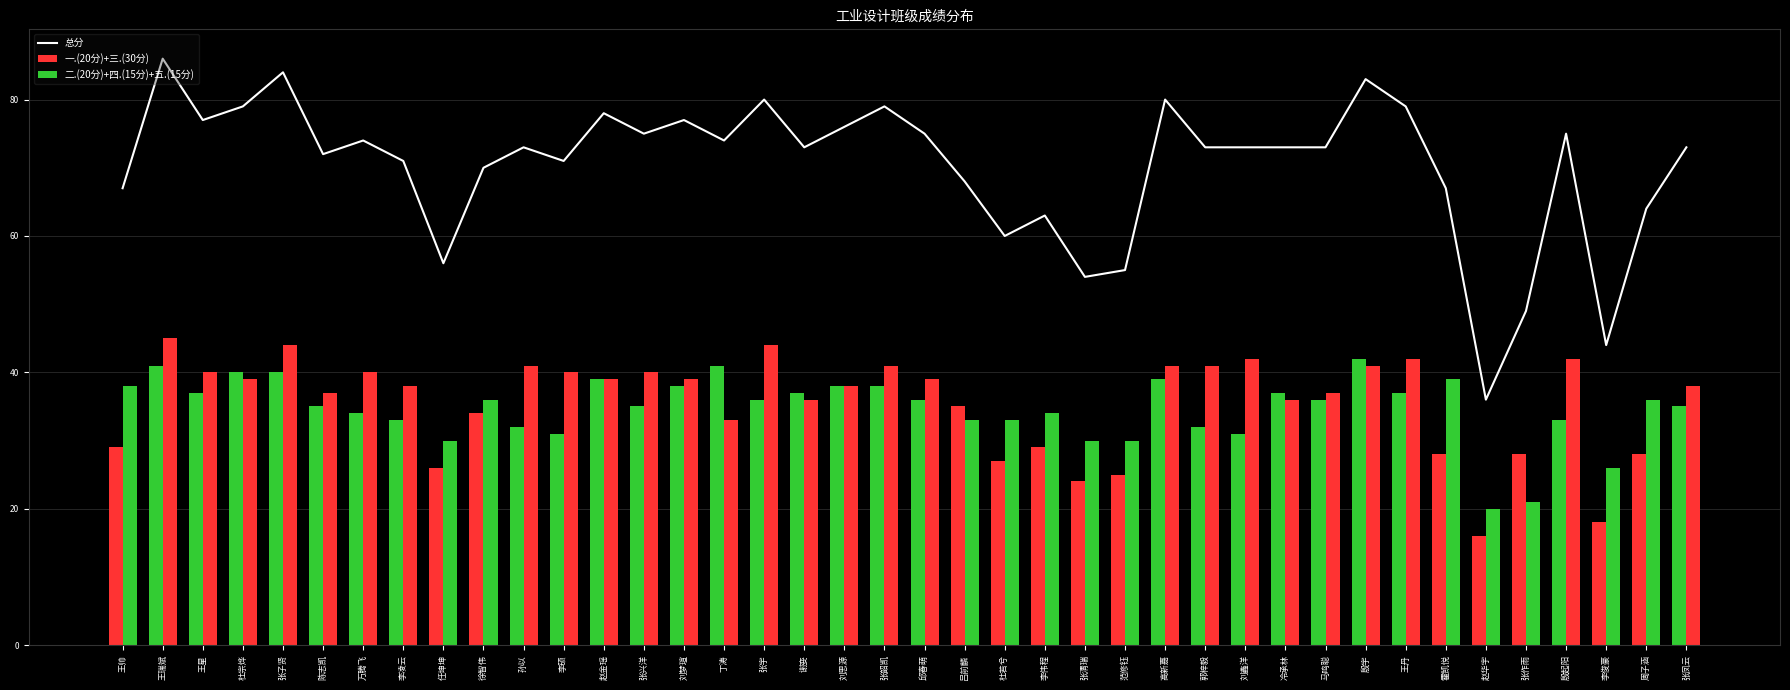

What is the label of the 12th bar from the left?

李硕